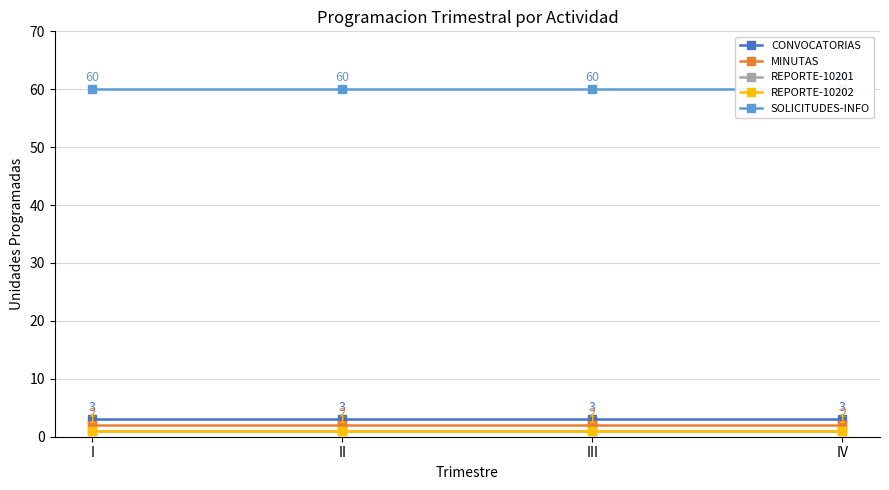

What is the value of the REPORTE-10202 point at the 4th from the left?

1